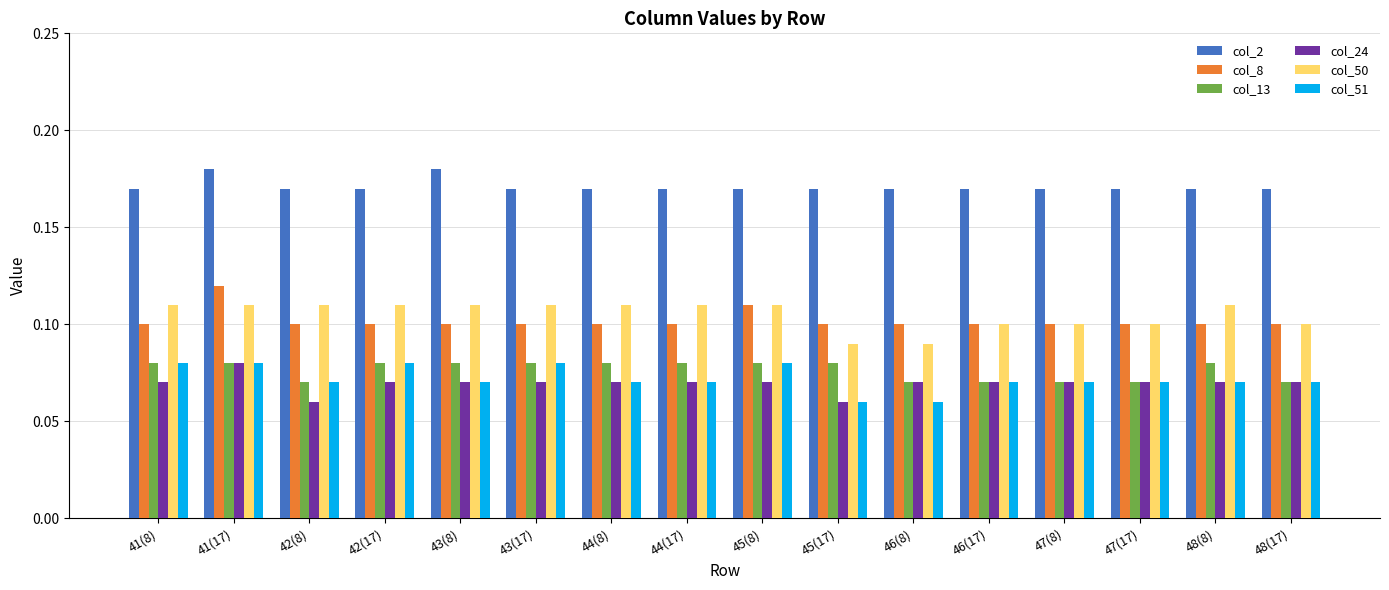

Is it true that col_13 equals 0.1 at 48(17)?

True